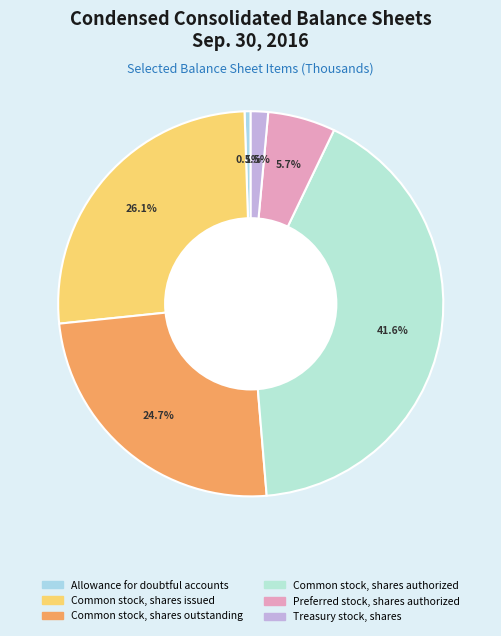

Combined, do Treasury stock, shares and Allowance for doubtful accounts account for over 50%?

No